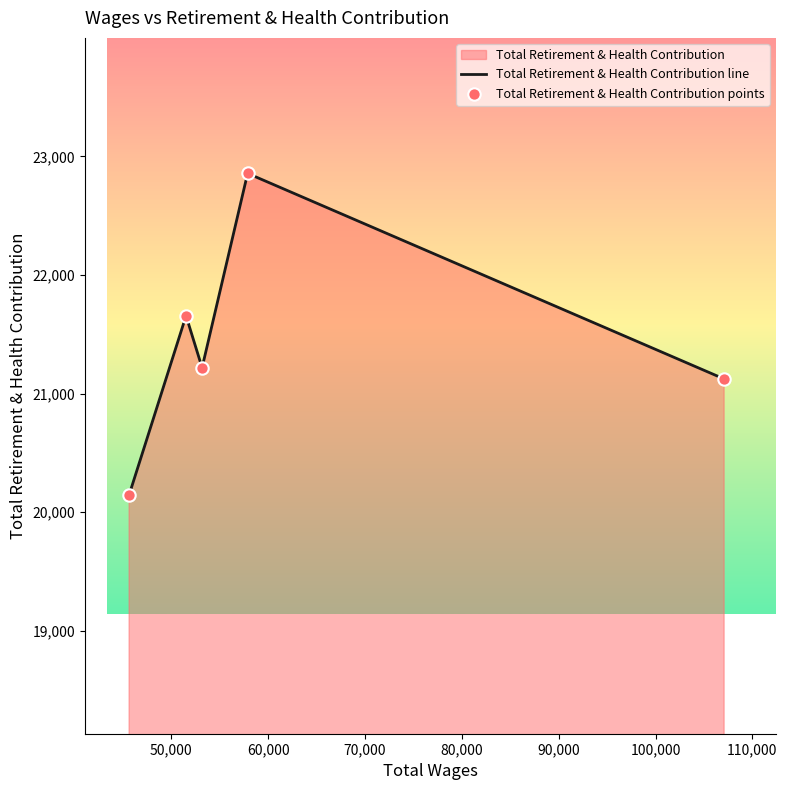

At how many categories does at least one series exceed 21157?

3